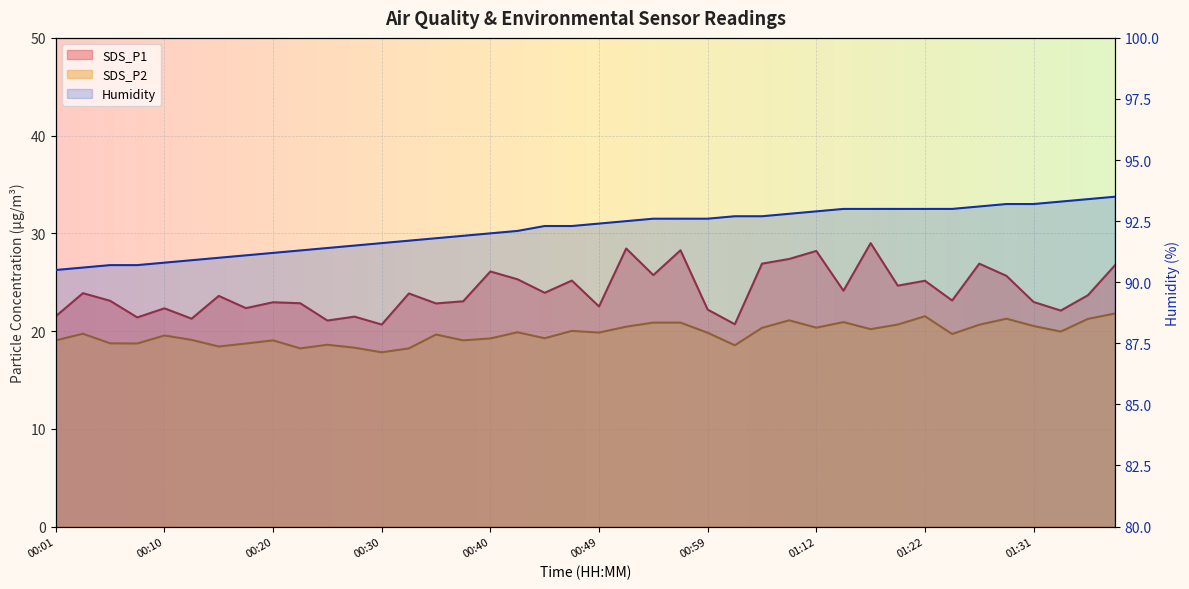

Read the SDS_P2 value at 00:59.

19.8